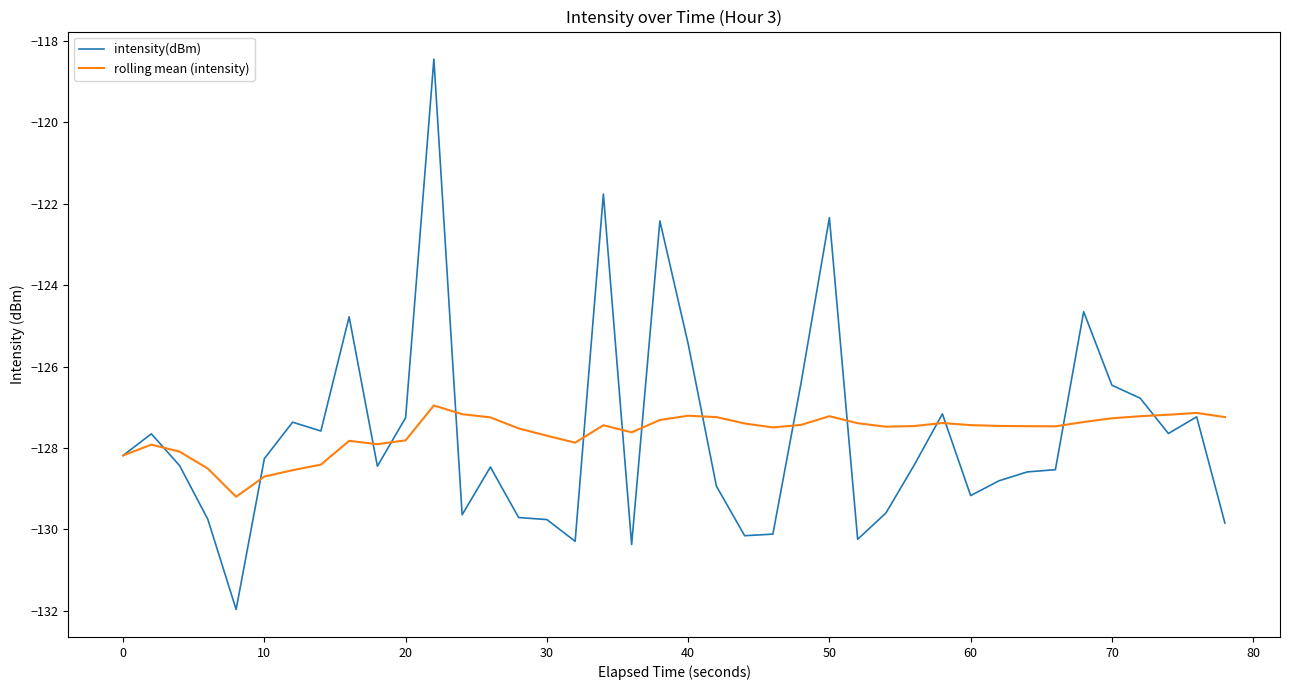

After their last crossing, which series has the higher values: rolling mean (intensity) or intensity(dBm)?

rolling mean (intensity)